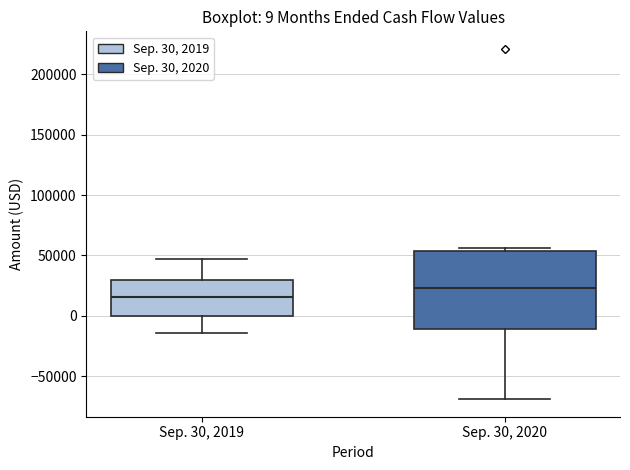

Which box has the highest median line?

Sep. 30, 2020